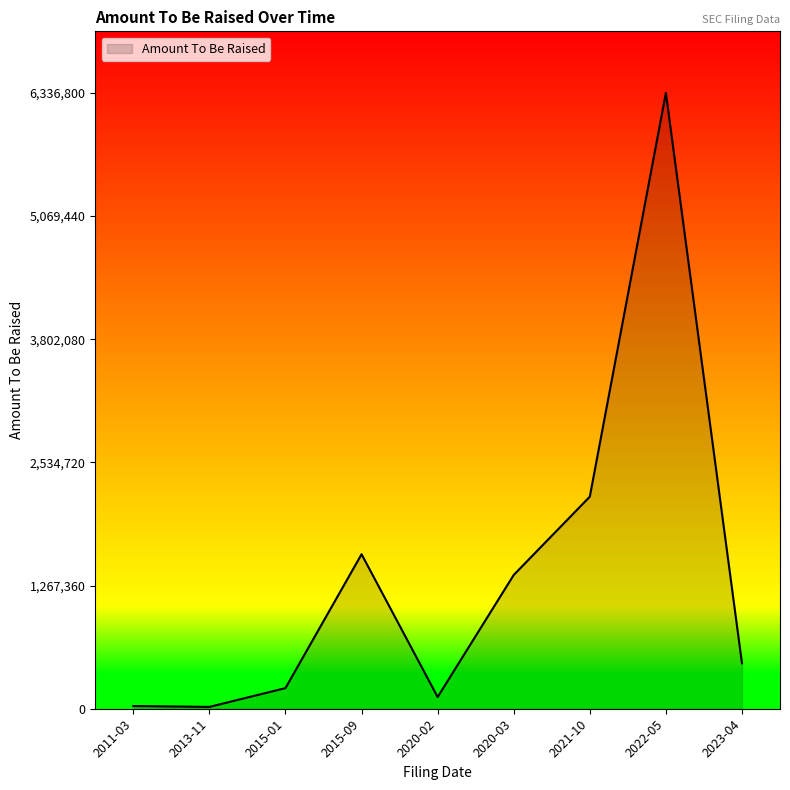

Between 2015-01 and 2020-03, which is larger?

2020-03